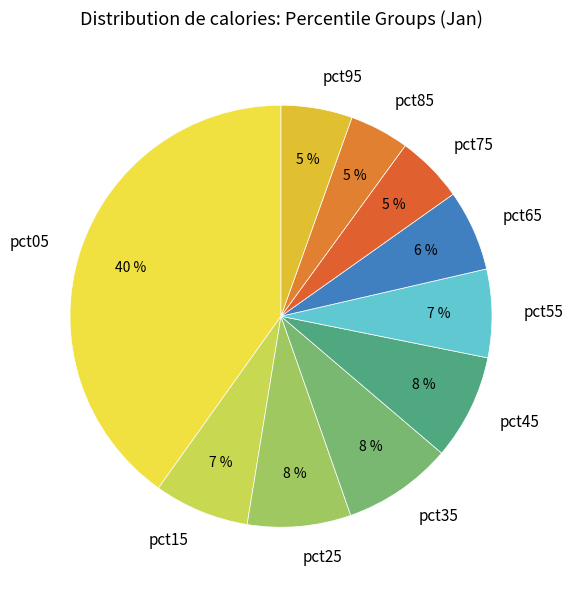

To the nearest percent, what is the difference between the pct65 and pct95 slice percentages?

1%